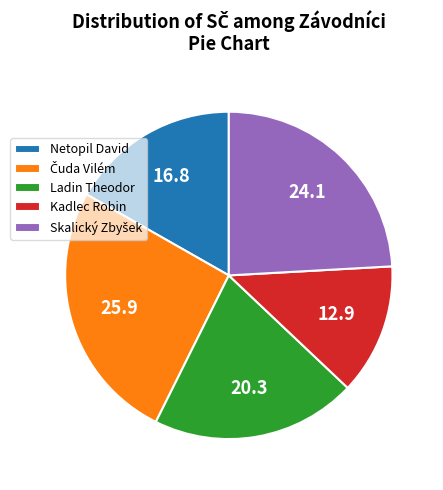

Is there any slice that represents more than half of the pie?

No